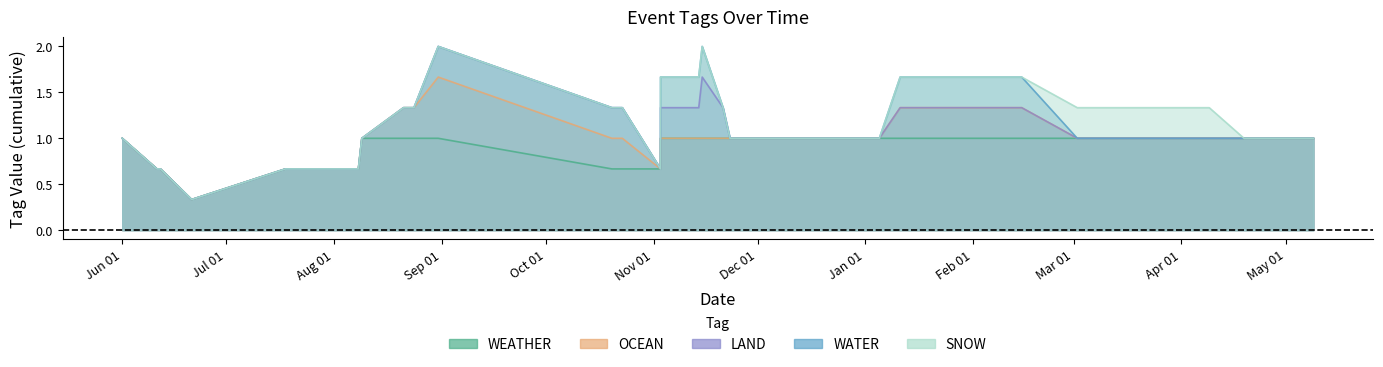

True or false: WATER and OCEAN cross at least once.

False